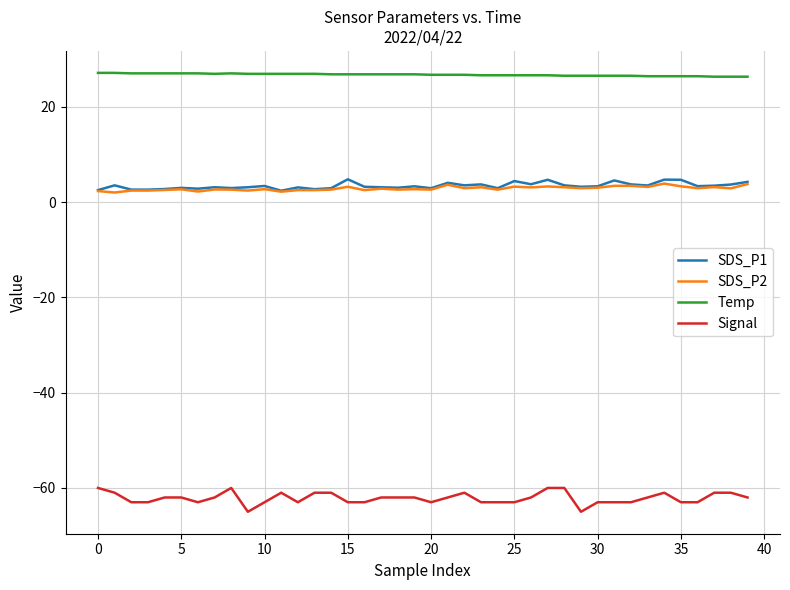

Is this an area chart (filled region under the line)?

No